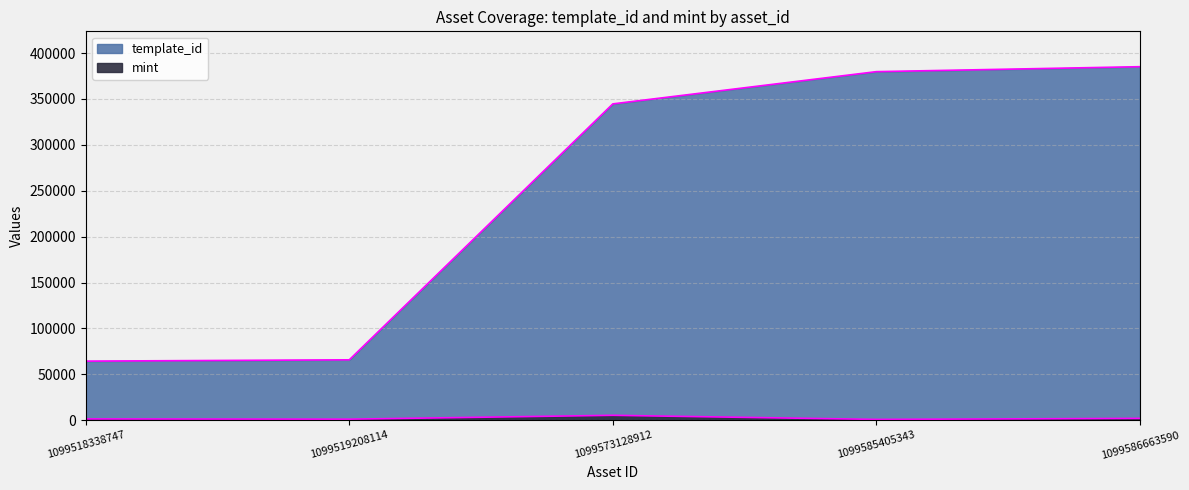

What is the difference between the highest and lowest values at 1099518338747?

62974